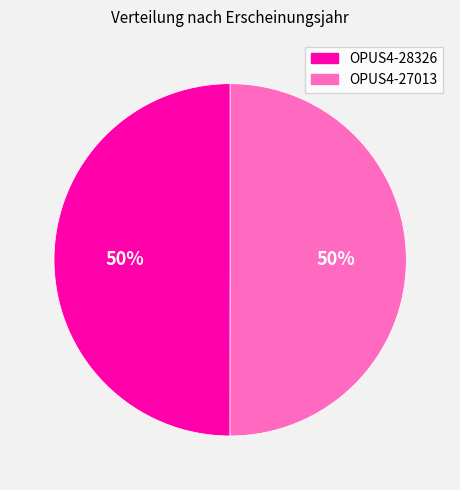

What percentage is the OPUS4-27013 slice, to the nearest percent?

50%